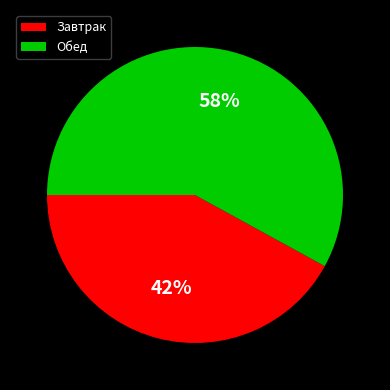

What percentage is the Обед slice, to the nearest percent?

58%